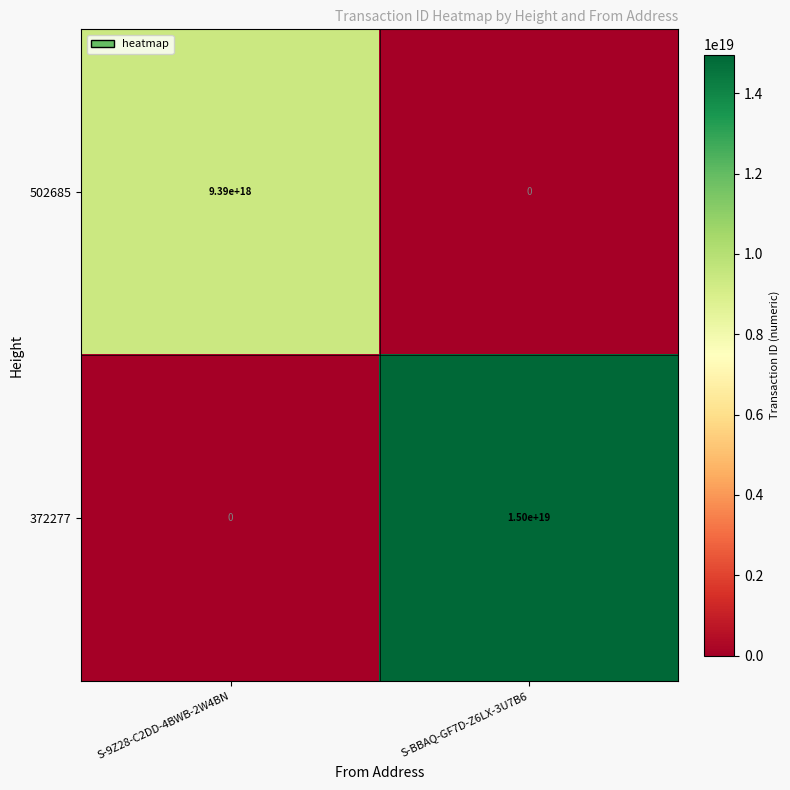

List the series in order of their peak value, highest first.

372277, 502685